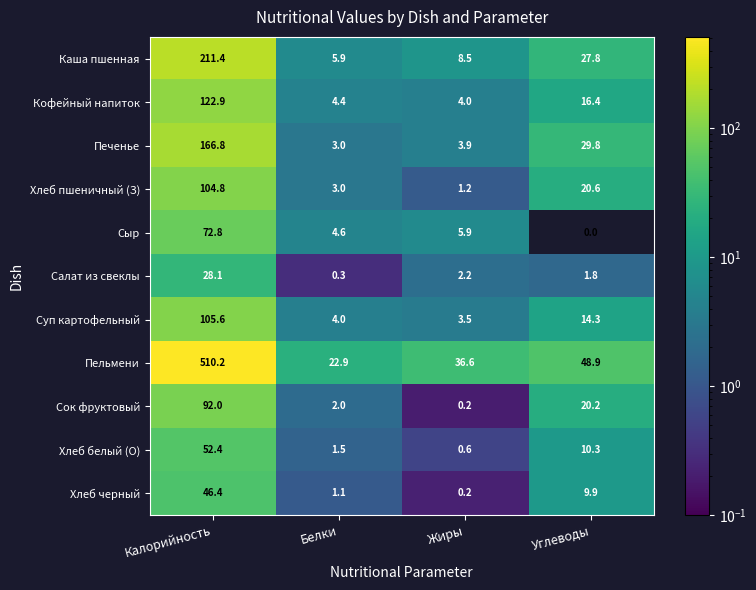

Rank the series by their maximum value, from lowest to highest.

Салат из свеклы, Хлеб черный, Хлеб белый (О), Сыр, Сок фруктовый, Хлеб пшеничный (З), Суп картофельный, Кофейный напиток, Печенье, Каша пшенная, Пельмени